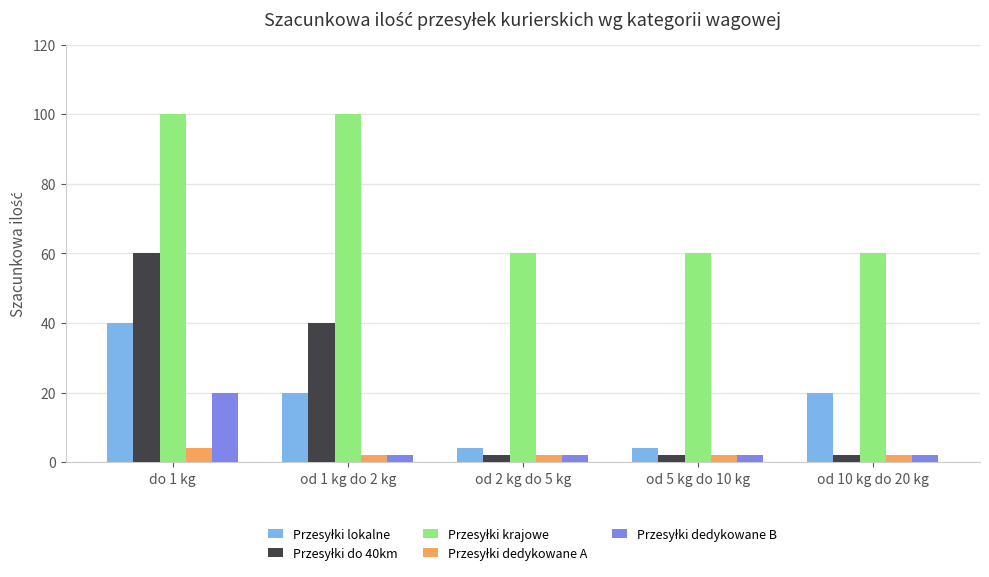

What is the greatest value displayed?

100